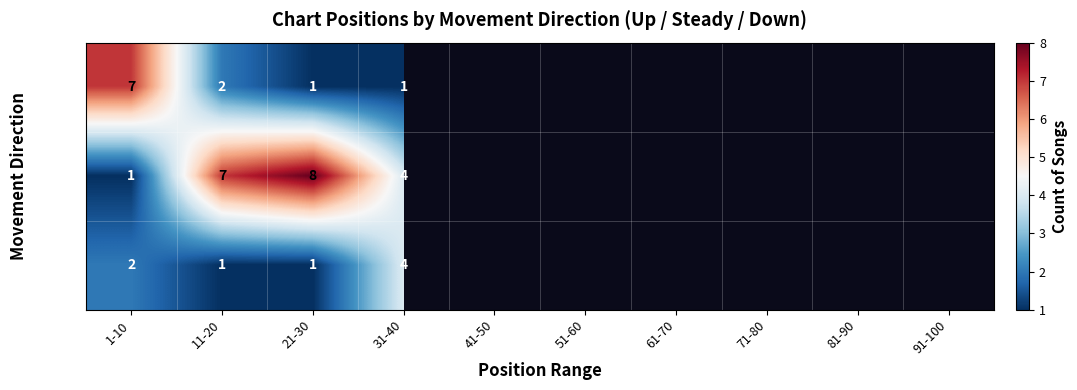

What is the total value across all series at 21-30?

10